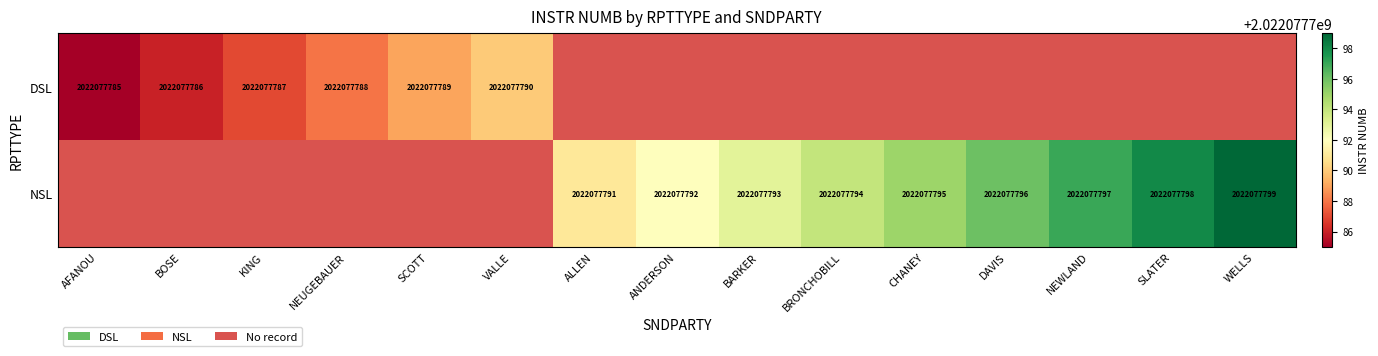

The BOSE series shows -821058092 at 2. True or false?

False